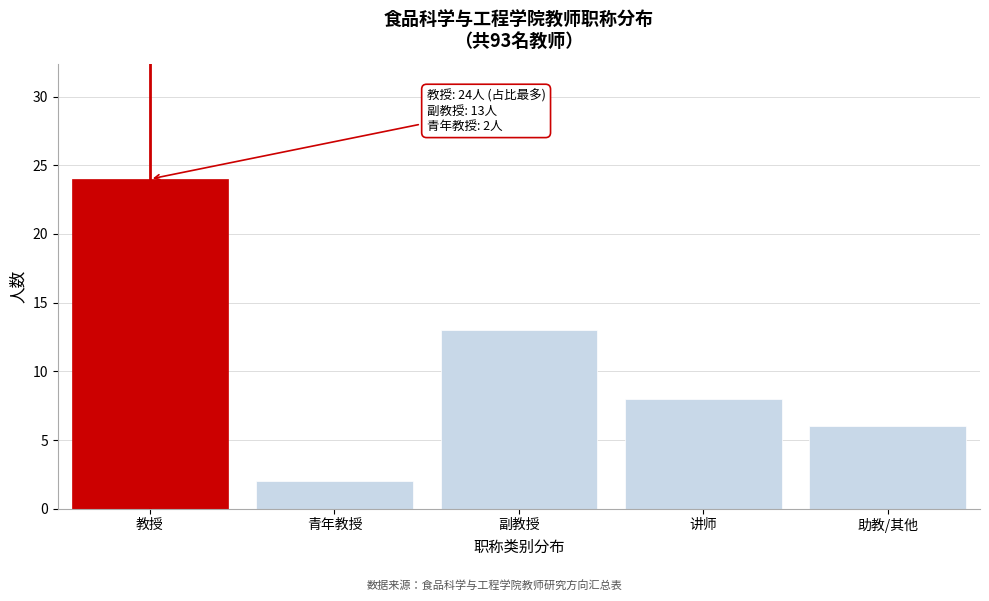

Reading left to right, extract all data points from this chart.

教授=24	青年教授=2	副教授=13	讲师=8	助教/其他=6